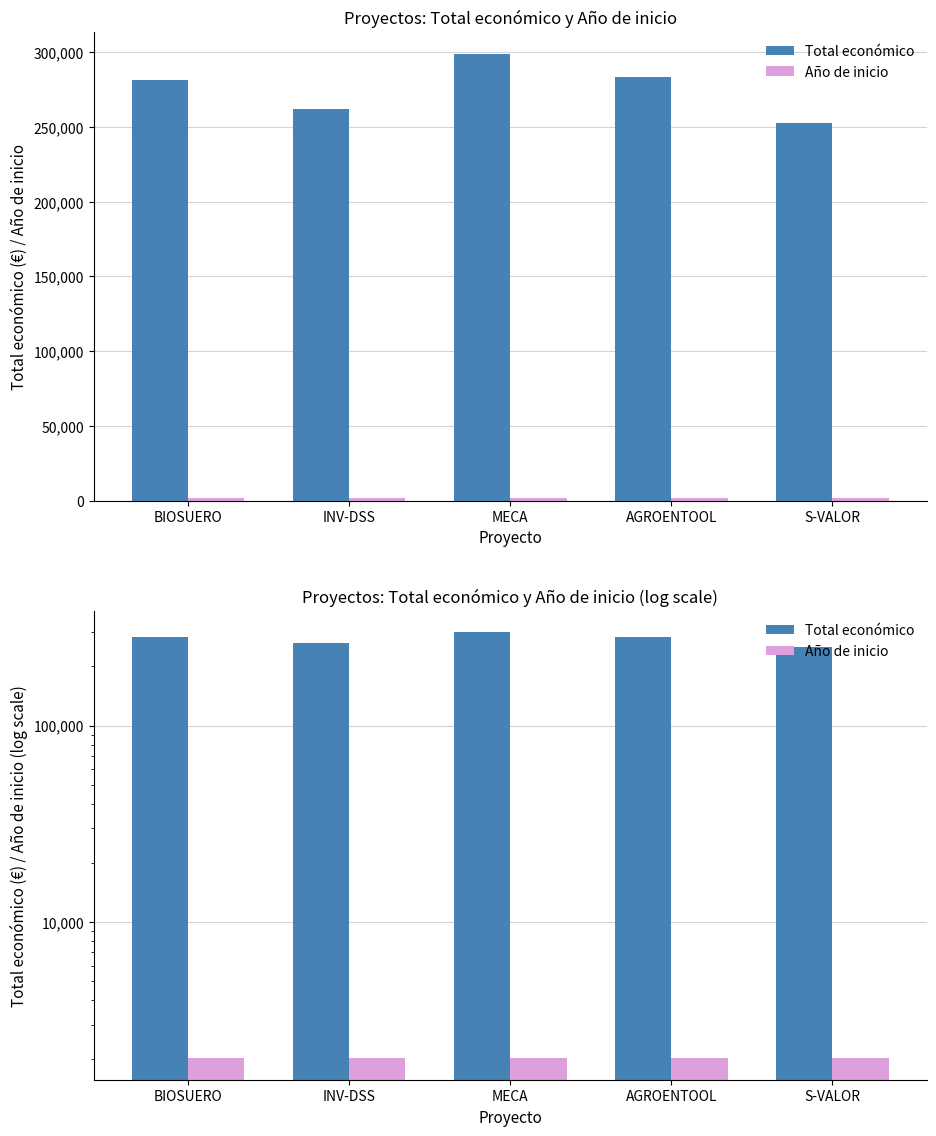

What are all the series names shown in the legend?

Total económico, Año de inicio